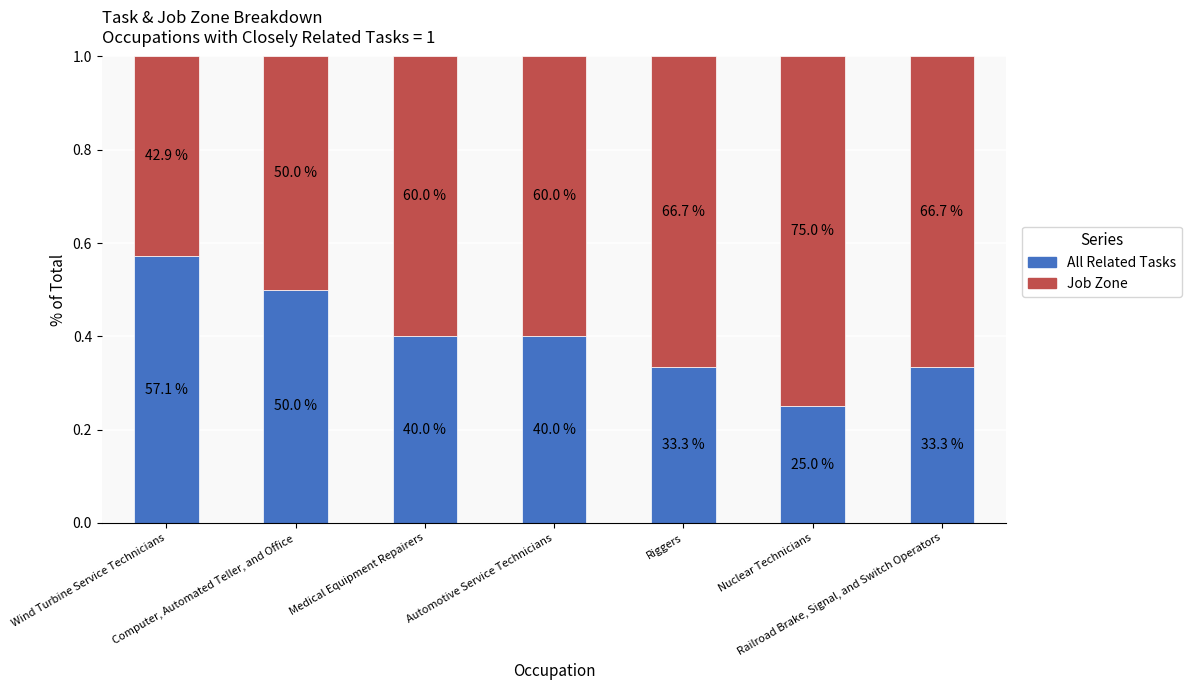

What position from the right is Riggers?

3